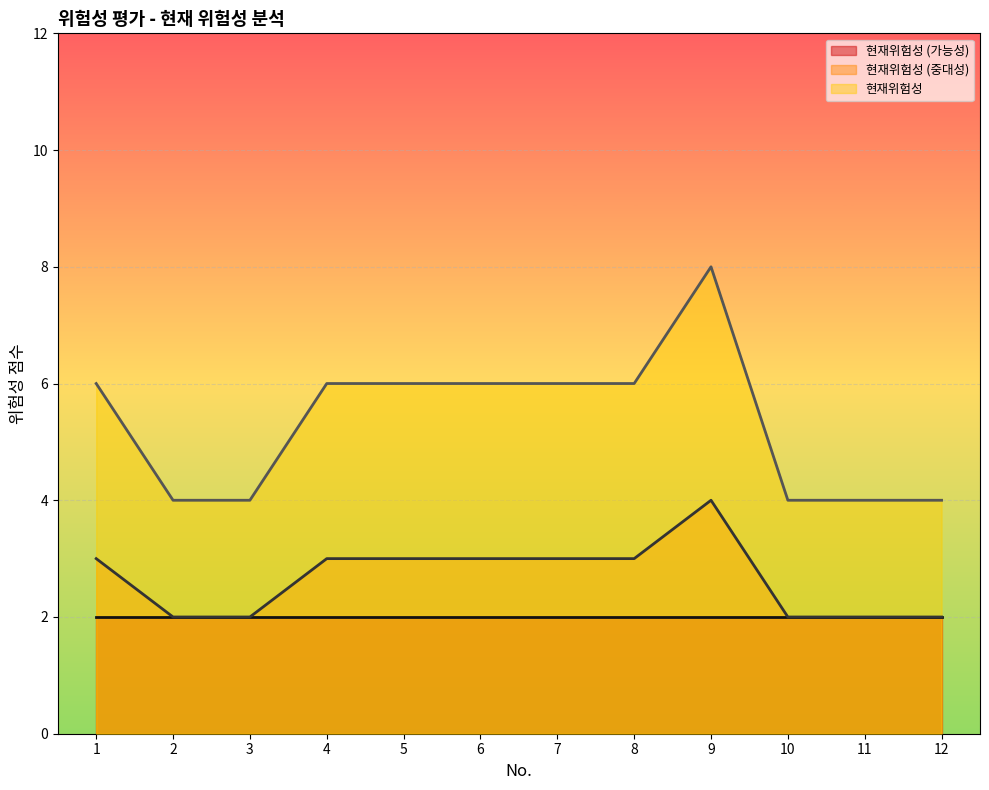

What are all the series names shown in the legend?

현재위험성 (가능성), 현재위험성 (중대성), 현재위험성